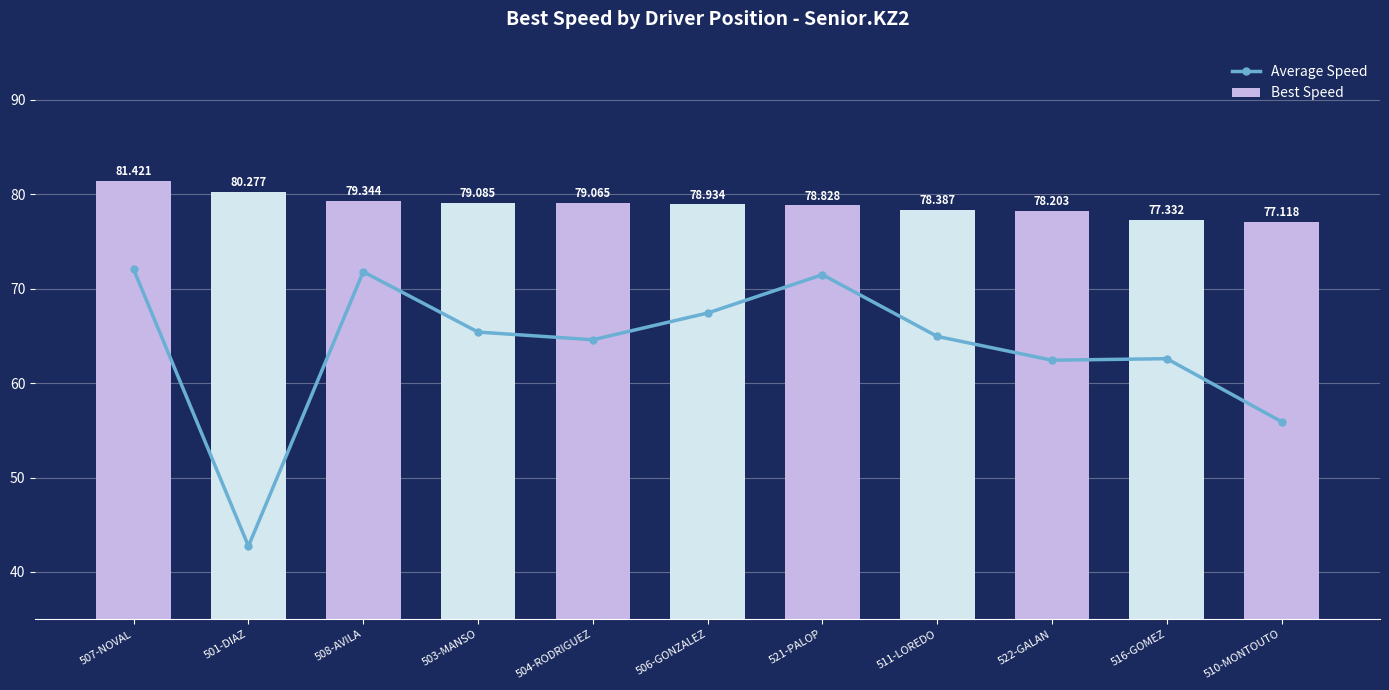

What is the value of the Average Speed bar at the 1st from the left?

72.0